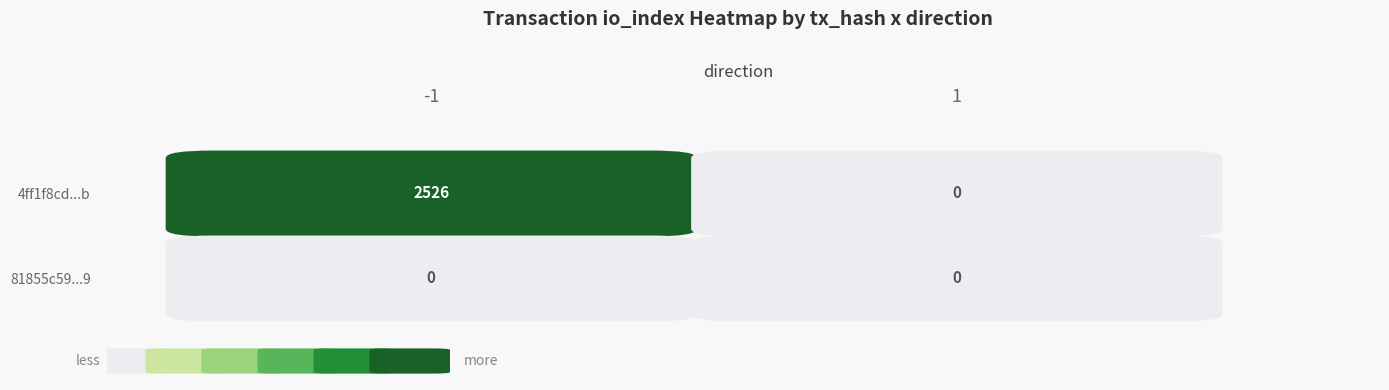

How many data points does each series have?

2